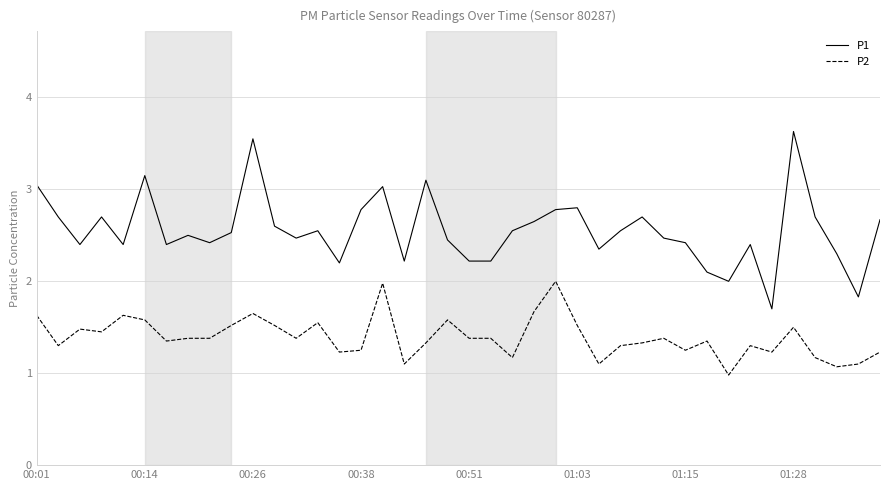

List the series in order of their peak value, highest first.

P1, P2